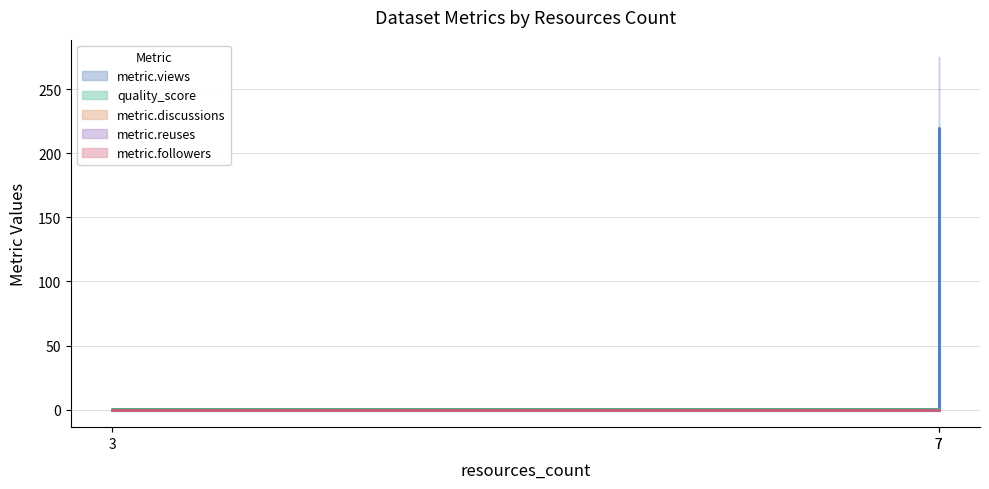

Between 7 and 3, which is larger?

7